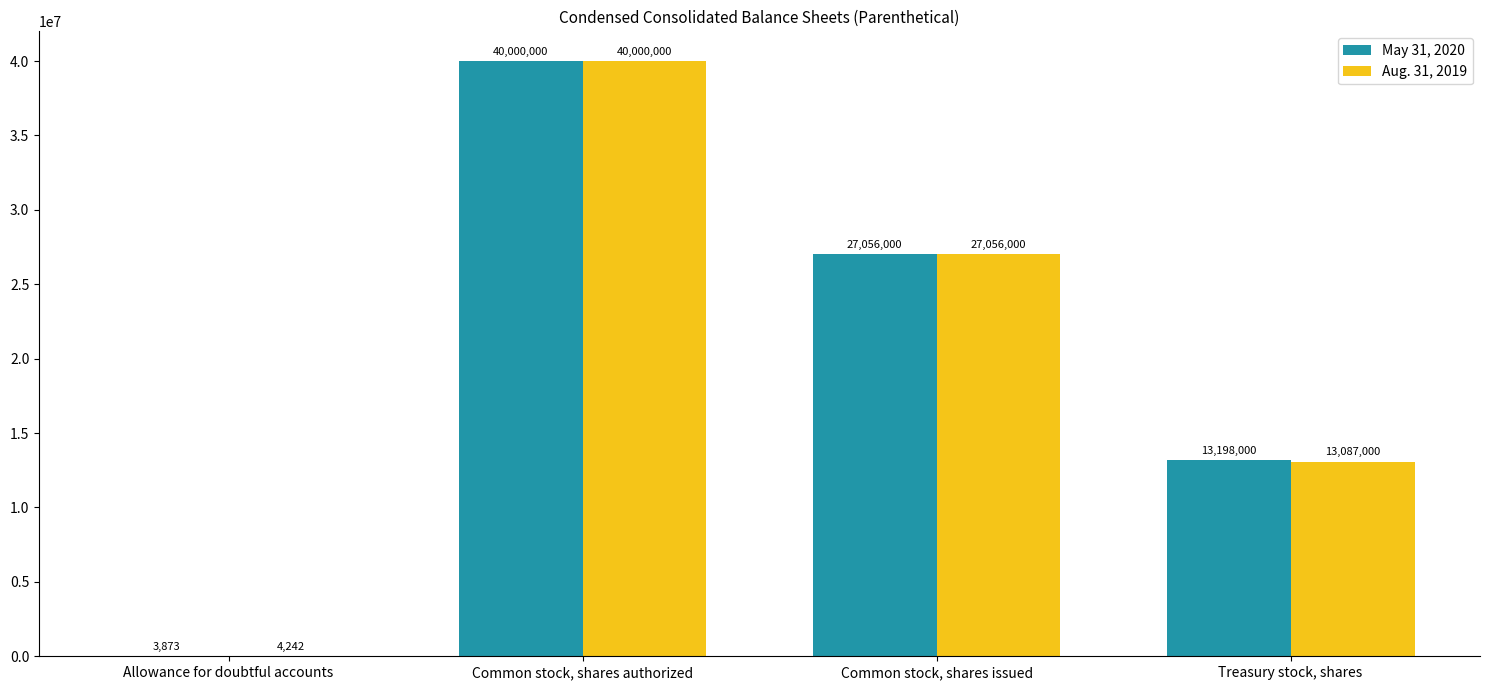

What is the sum of the May 31, 2020 values at Common stock, shares issued and Treasury stock, shares?

40254000